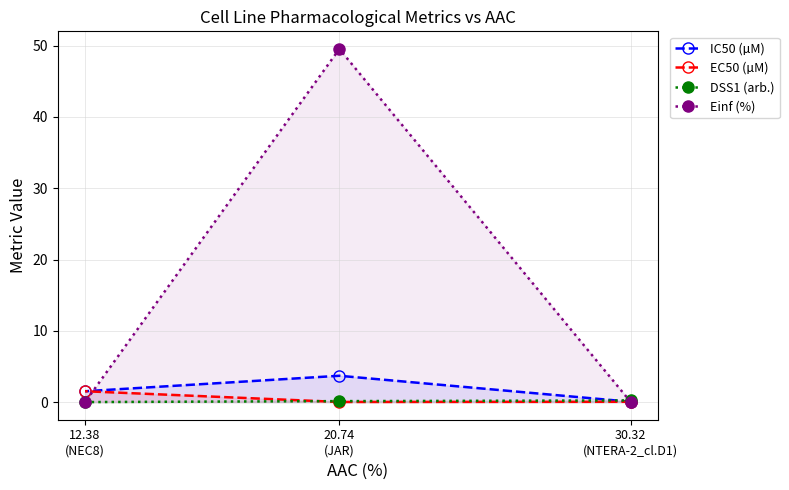

Which series has the widest spread of values?

Einf (%)